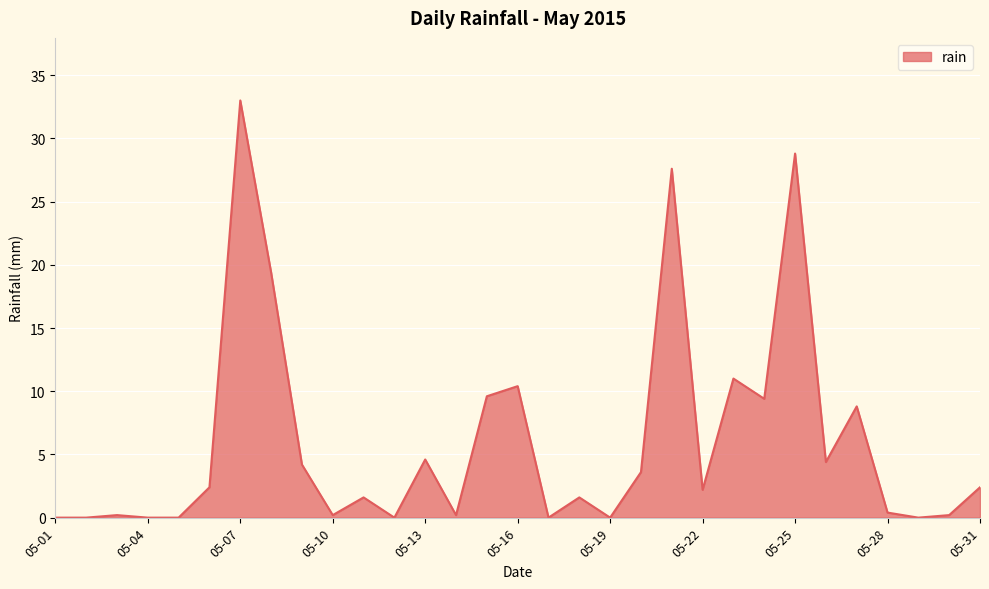

Reading right to left, transcribe all the data shown in this chart.

2.4	0.2	0.0	0.4	8.8	4.4	28.8	9.4	11.0	2.2	27.6	3.6	0.0	1.6	0.0	10.4	9.6	0.2	4.6	0.0	1.6	0.2	4.2	19.4	33.0	2.4	0.0	0.0	0.2	0.0	0.0